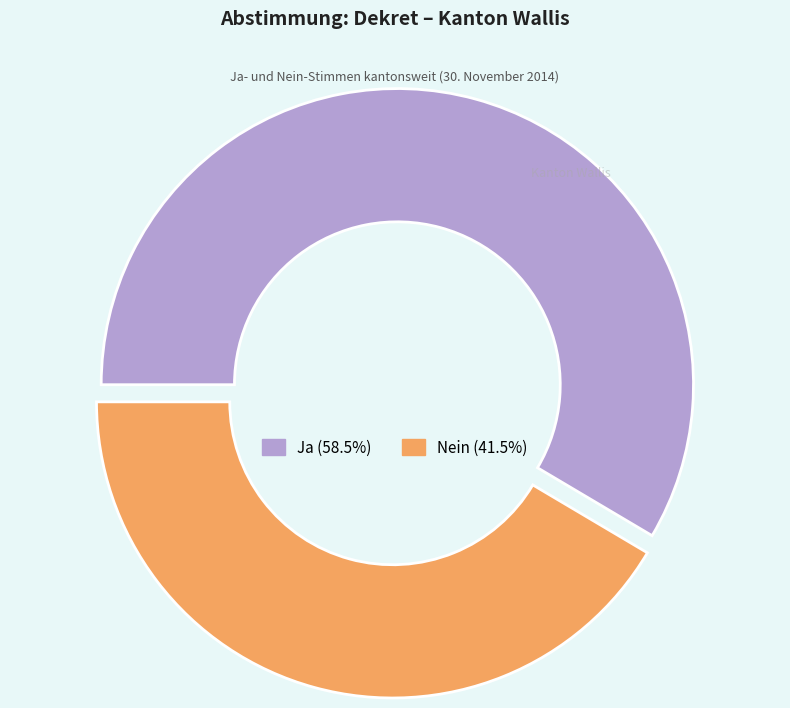

Is there a majority slice in this chart?

Yes